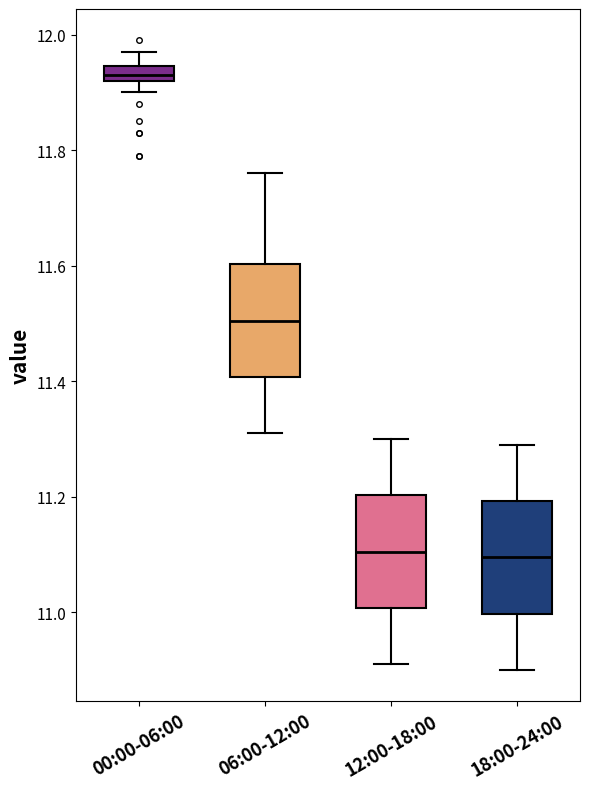

Where is the upper edge of the box for 00:00-06:00 on the y-axis? The values are not printed on the chart, so give them approximately, as read against the axis.

11.94